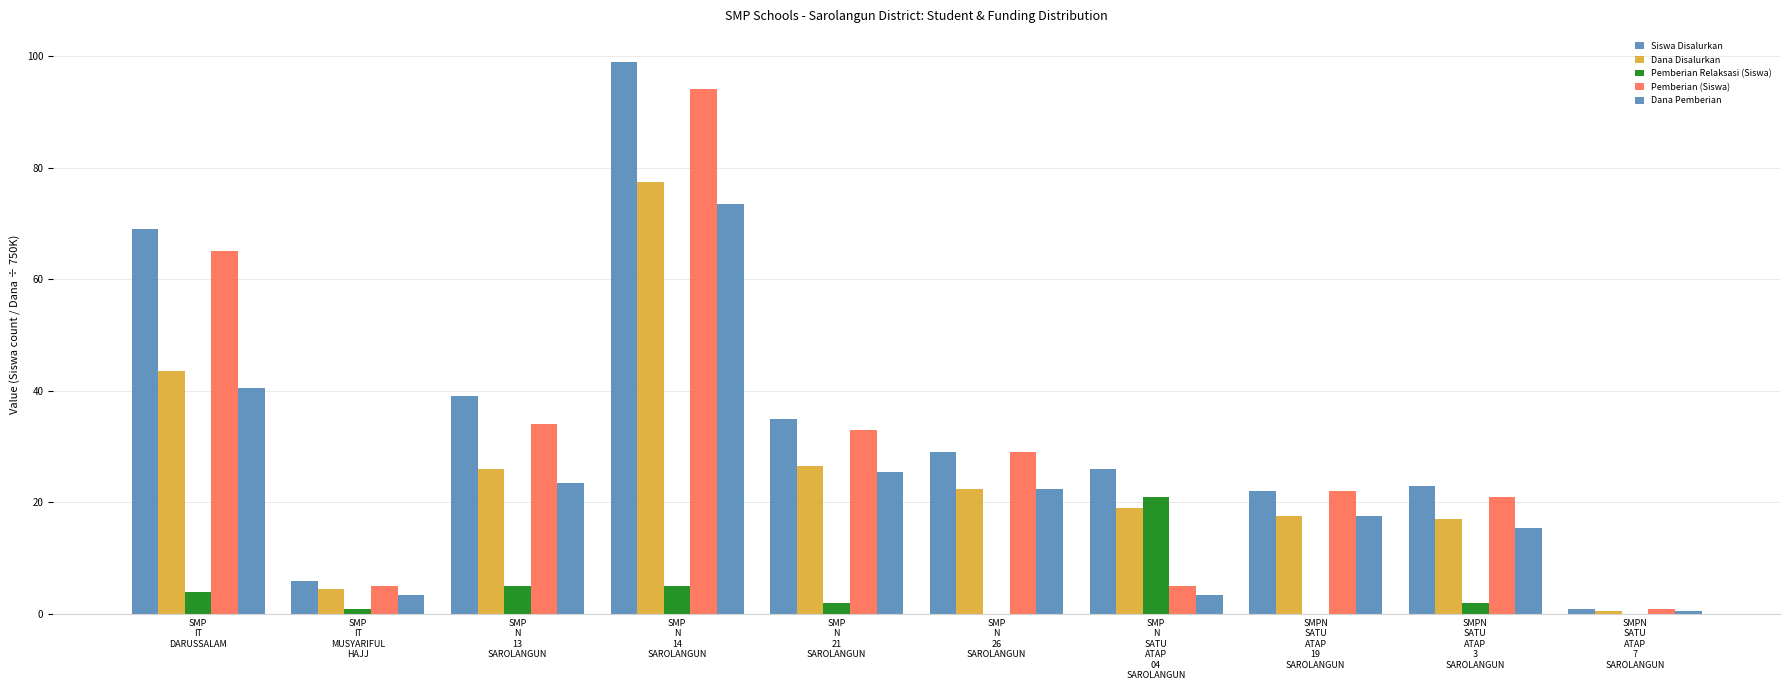

How many groups of bars are there?

10